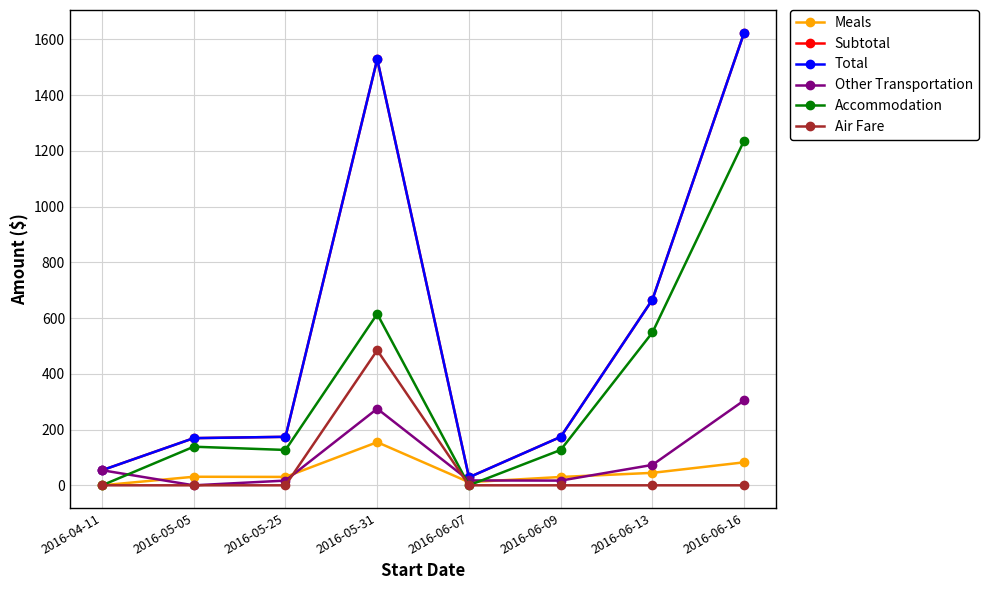

Does the chart have visible grid lines?

Yes